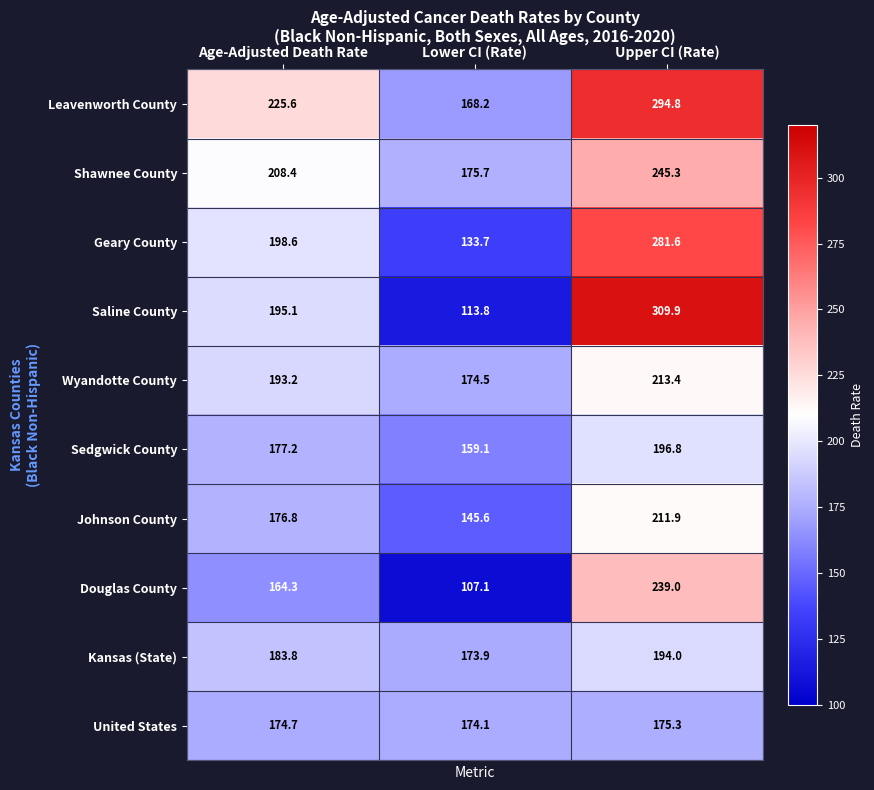

The value of Saline County at Lower CI (Rate) is 113.8. True or false?

True